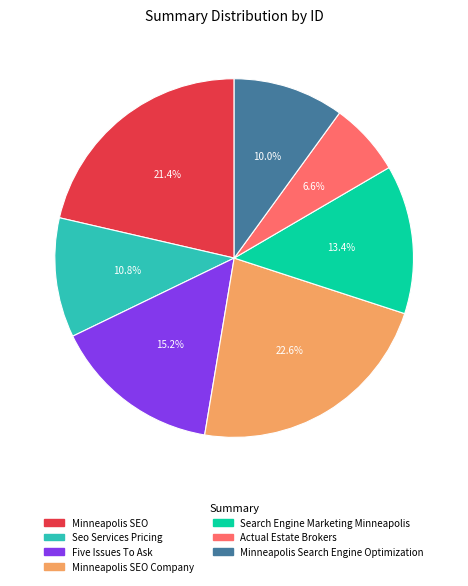

Count the number of slices in the pie.

7